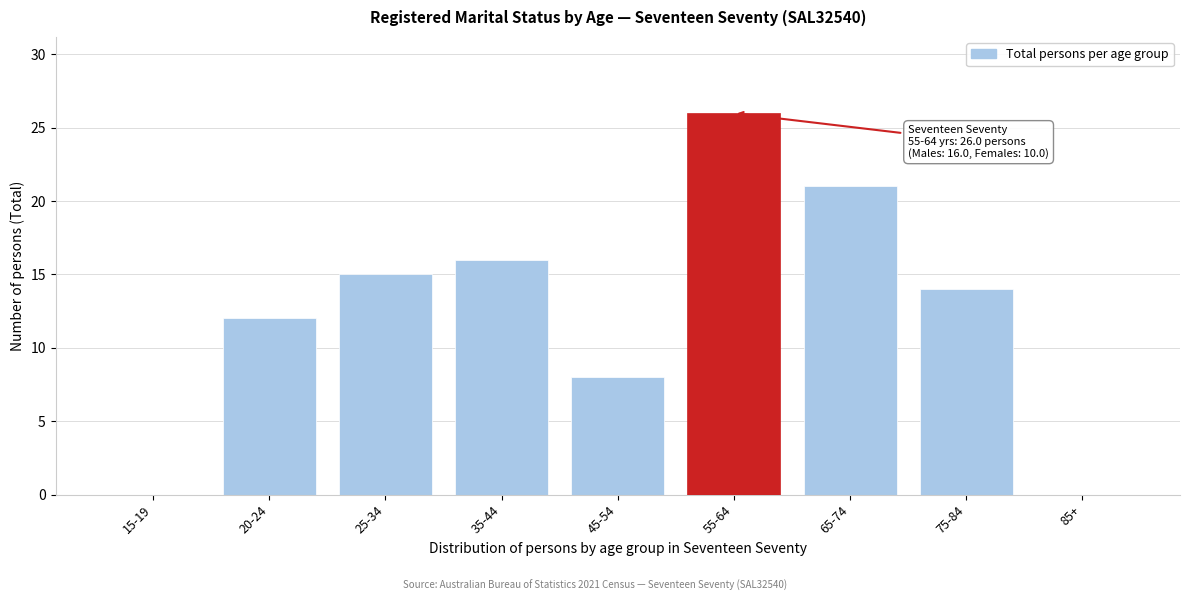

Reading left to right, transcribe all the data shown in this chart.

15-19=0	20-24=12	25-34=15	35-44=16	45-54=8	55-64=26	65-74=21	75-84=14	85+=0